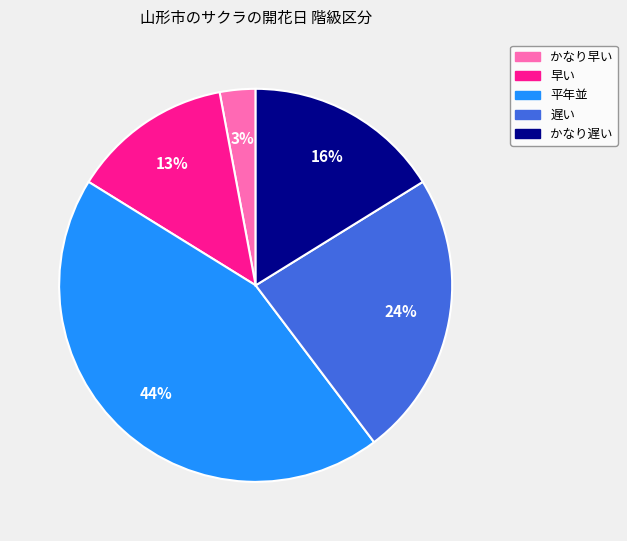

Combined, do かなり早い and 平年並 account for over 50%?

No